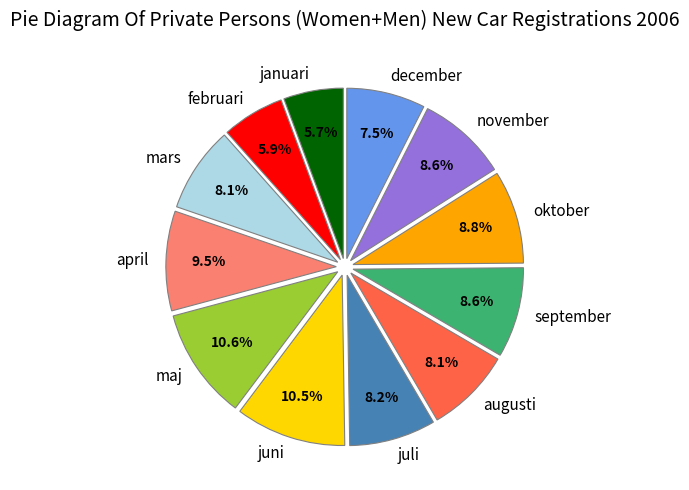

Approximately how many times larger is the value at januari compared to maj?

0.5